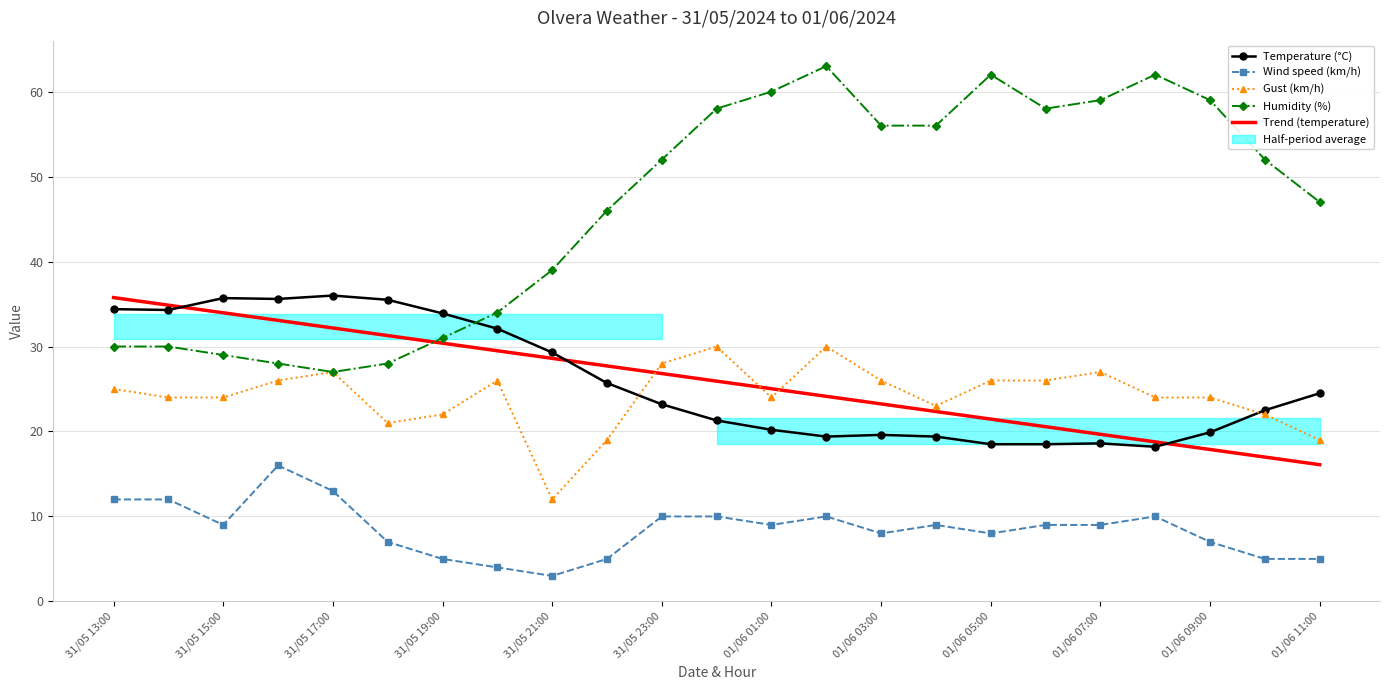

What is the difference between the highest and lowest values at 01/06 03:00?

48.0